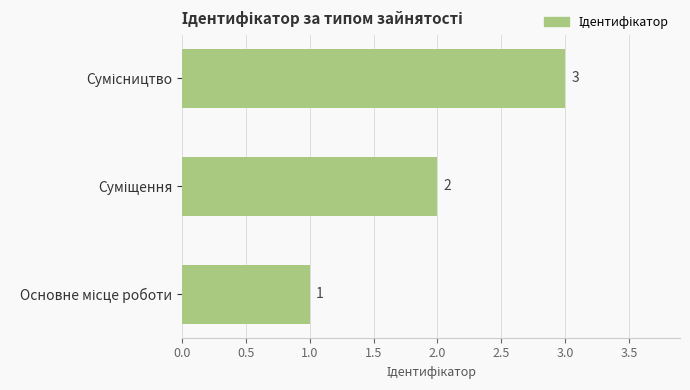

What is the sum of all values?

6